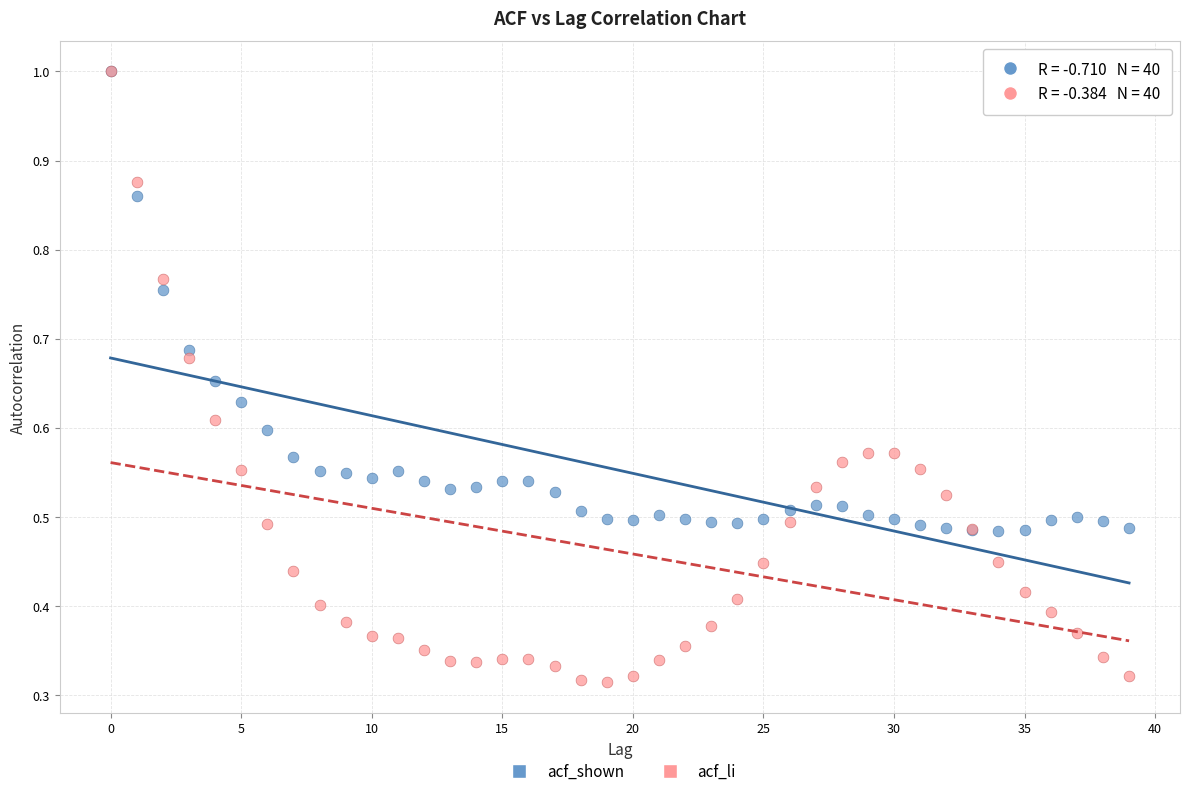

What are all the series names shown in the legend?

acf_shown, acf_li